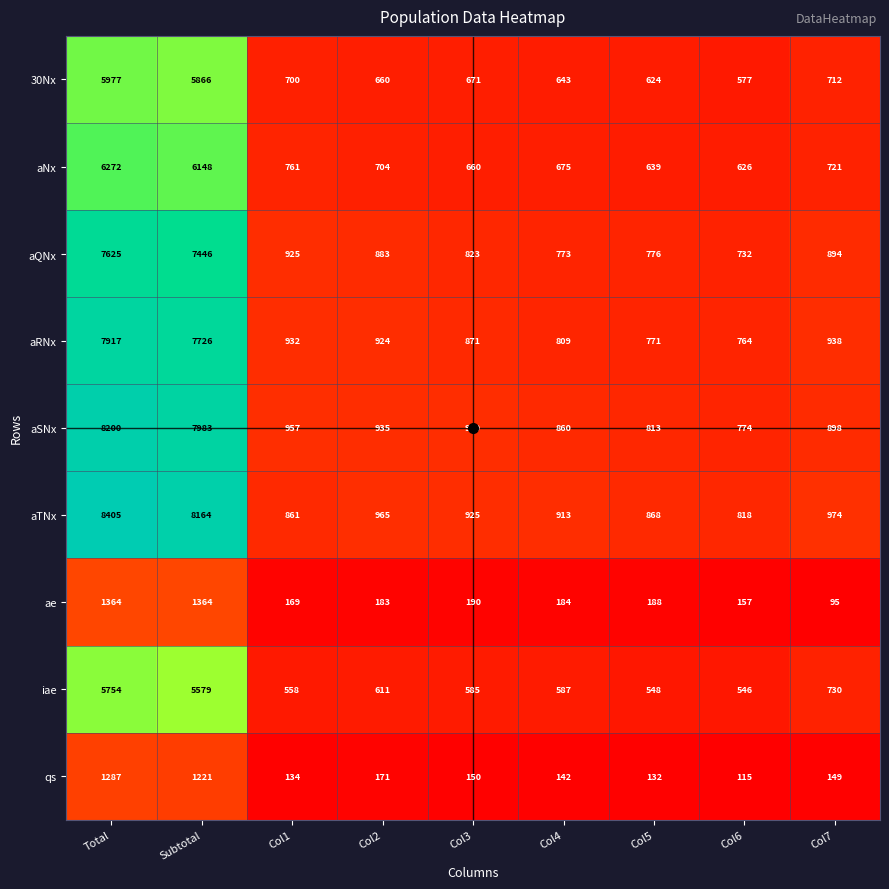

What is the difference between the second highest and minimum values in the aQNx series?

6714